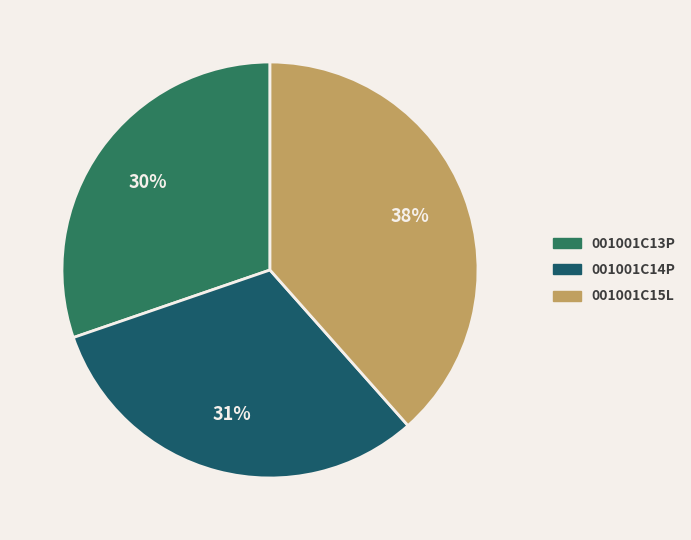

How many slices are in this pie chart?

3